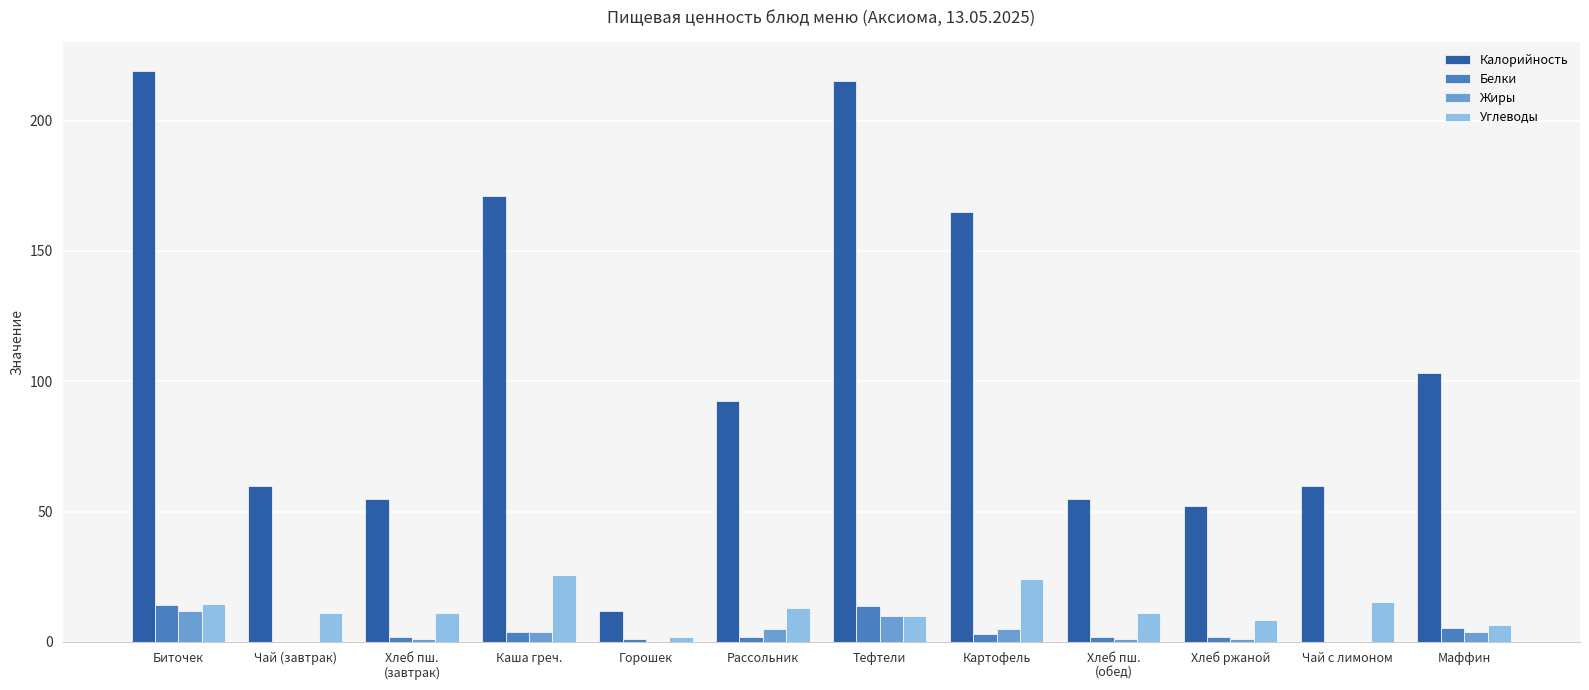

What is the sum of all Углеводы values?

152.4